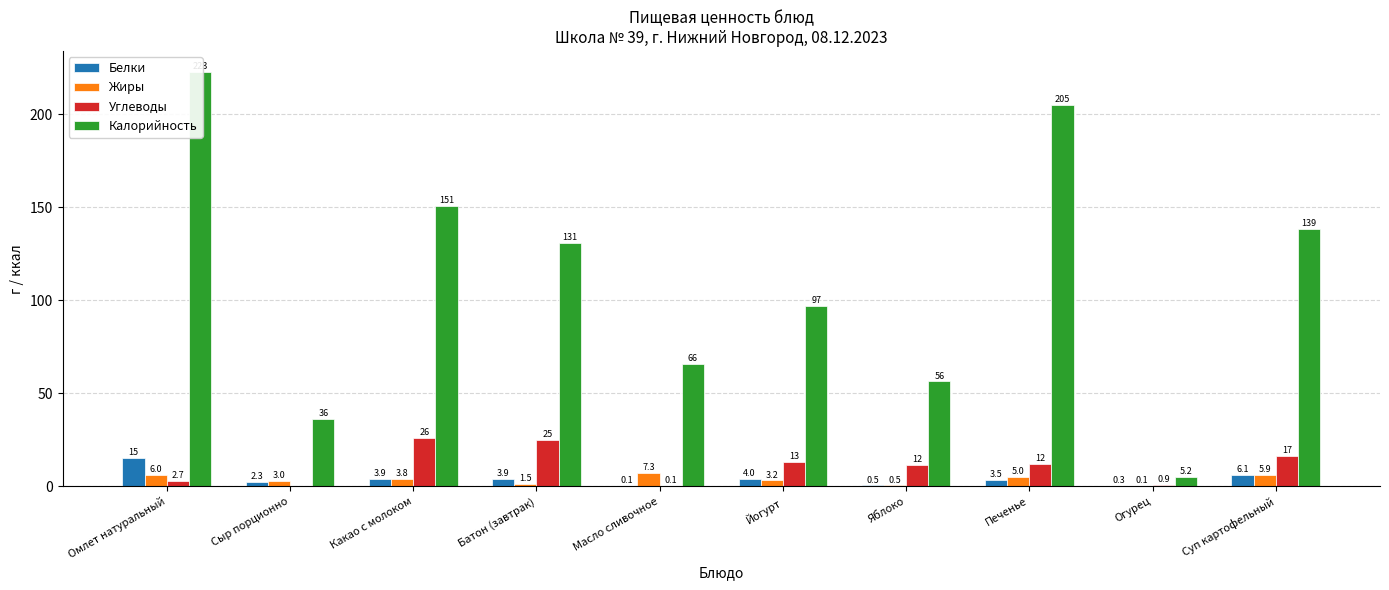

What are all the series names shown in the legend?

Белки, Жиры, Углеводы, Калорийность